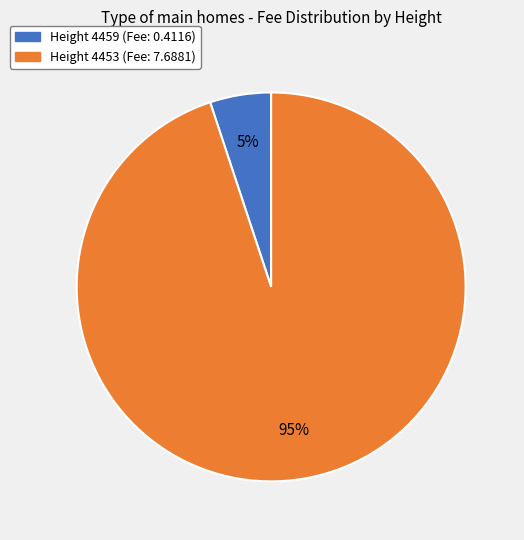

Does any single category account for the majority?

Yes